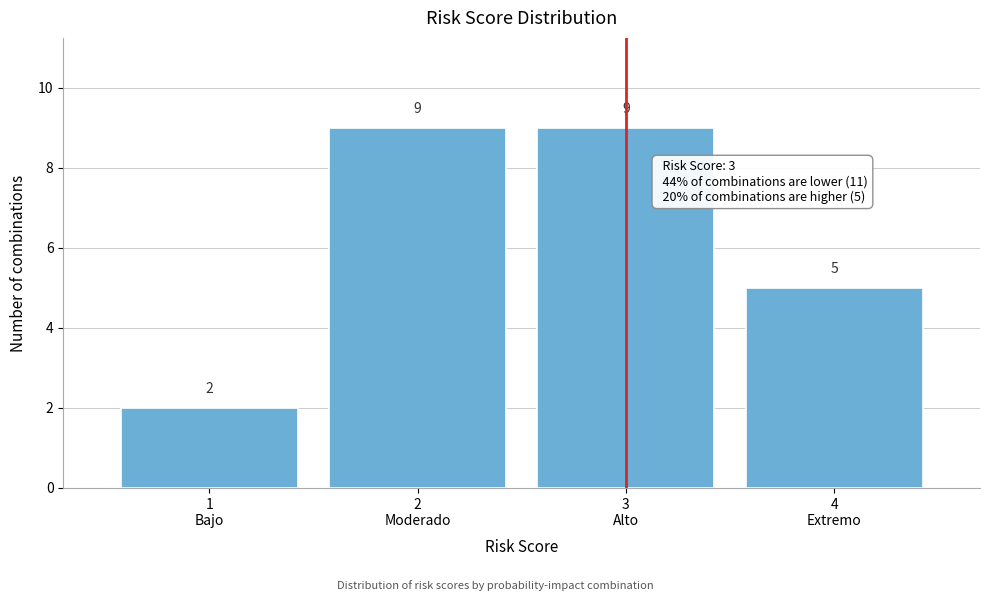

Reading left to right, transcribe all the data shown in this chart.

2	9	9	5